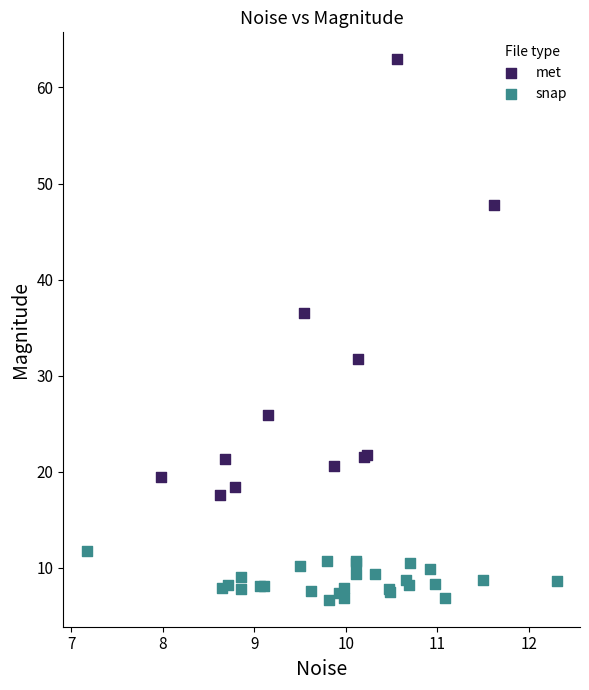

Which series reaches the maximum Y coordinate?

met